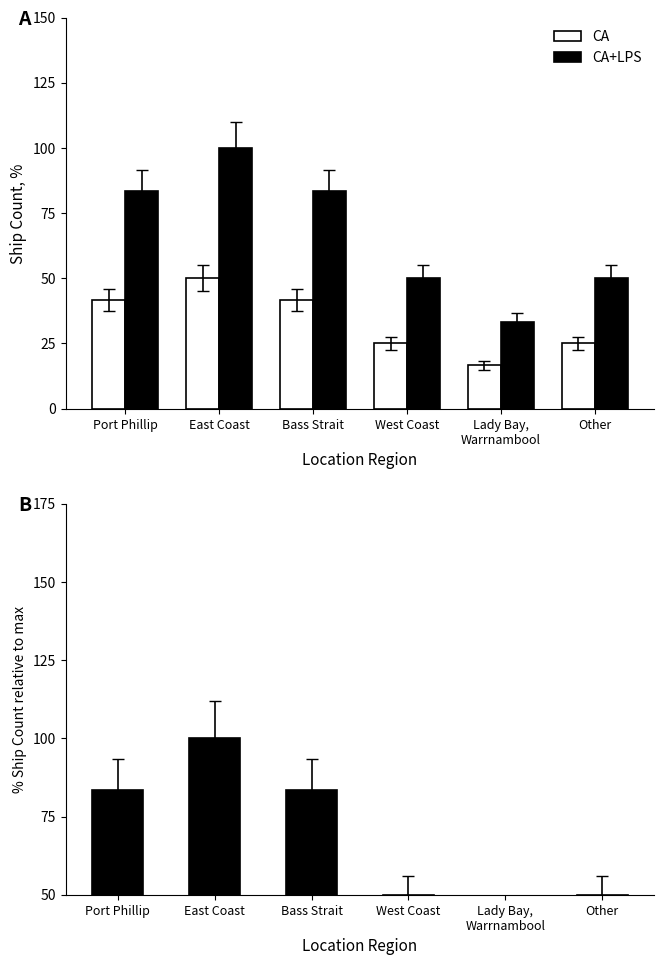

The CA+LPS series shows 100.0 at East Coast. True or false?

True